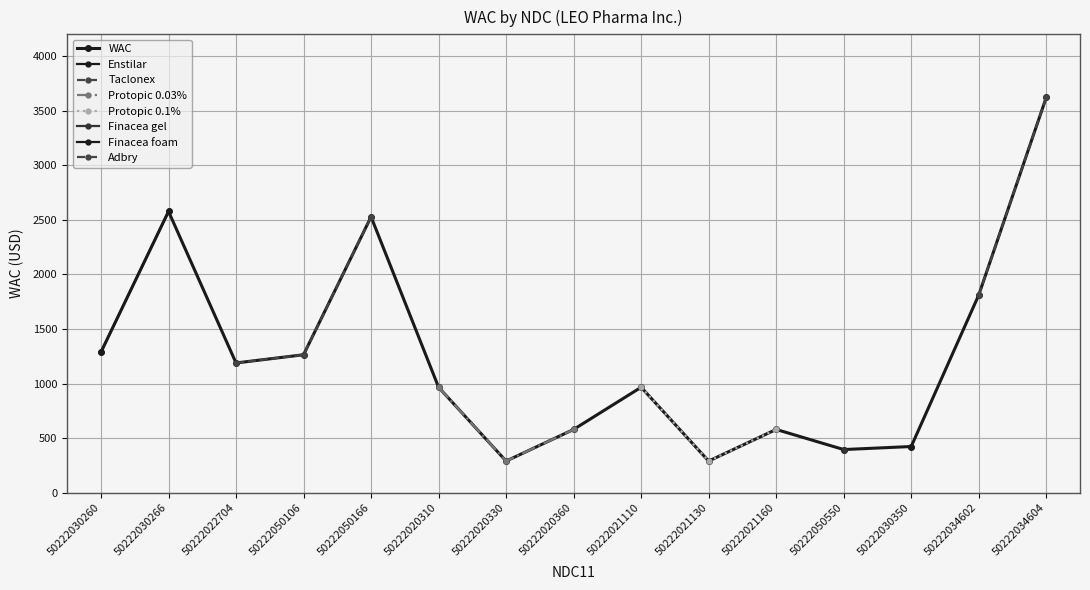

Where is the first local maximum?

50222030266